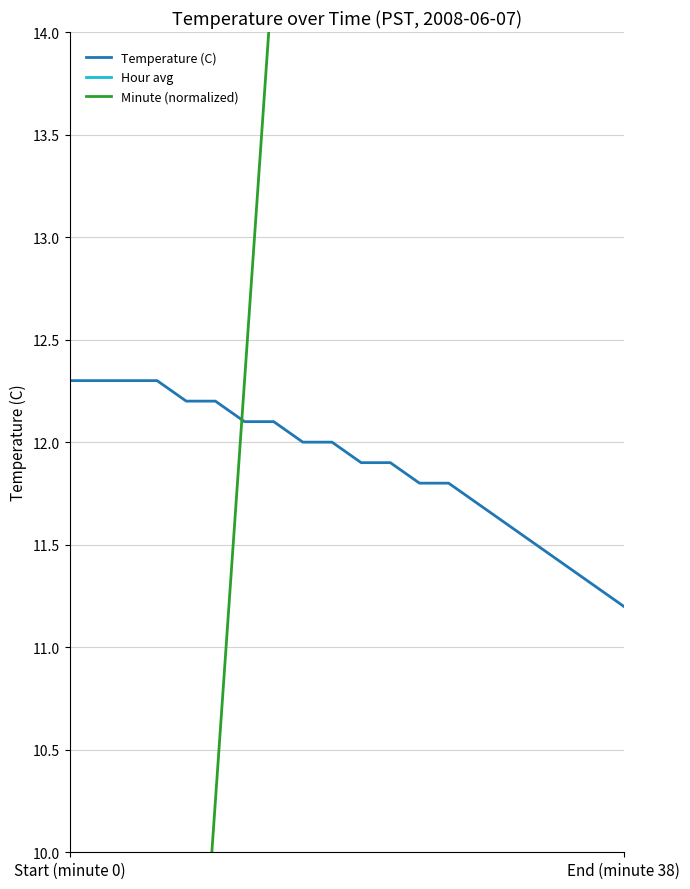

Reading right to left, extract all data points from this chart.

Temperature (C): 11.2	11.3	11.4	11.5	11.6	11.7	11.8	11.8	11.9	11.9	12.0	12.0	12.1	12.1	12.2	12.2	12.3	12.3	12.3	12.3
Hour avg: 0.0	0.0	0.0	0.0	0.0	0.0	0.0	0.0	0.0	0.0	0.0	0.0	0.0	0.0	0.0	0.0	0.0	0.0	0.0	0.0
Minute (normalized): 39.0	36.9	34.9	32.8	30.8	28.7	26.6	24.6	22.6	20.5	18.4	16.4	14.3	12.3	10.2	8.2	6.2	4.1	2.0	0.0